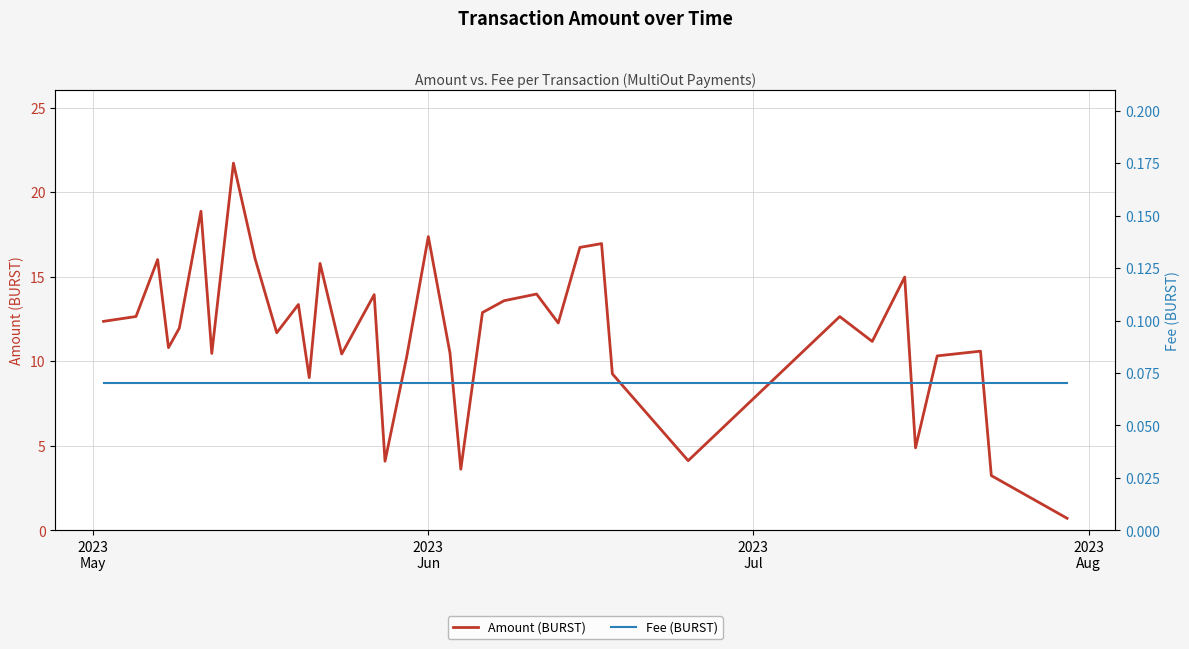

What is the lowest value of the Amount (BURST) series?

0.7